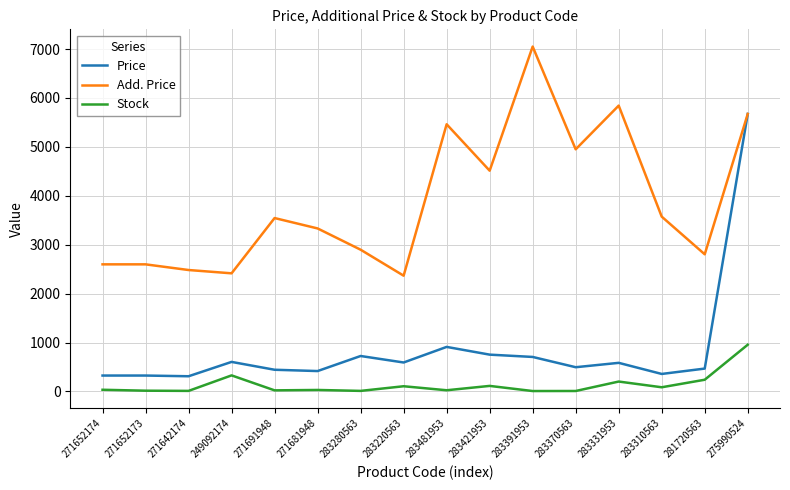

What is the spread (max minus min) of values at 283421953?

4400.3